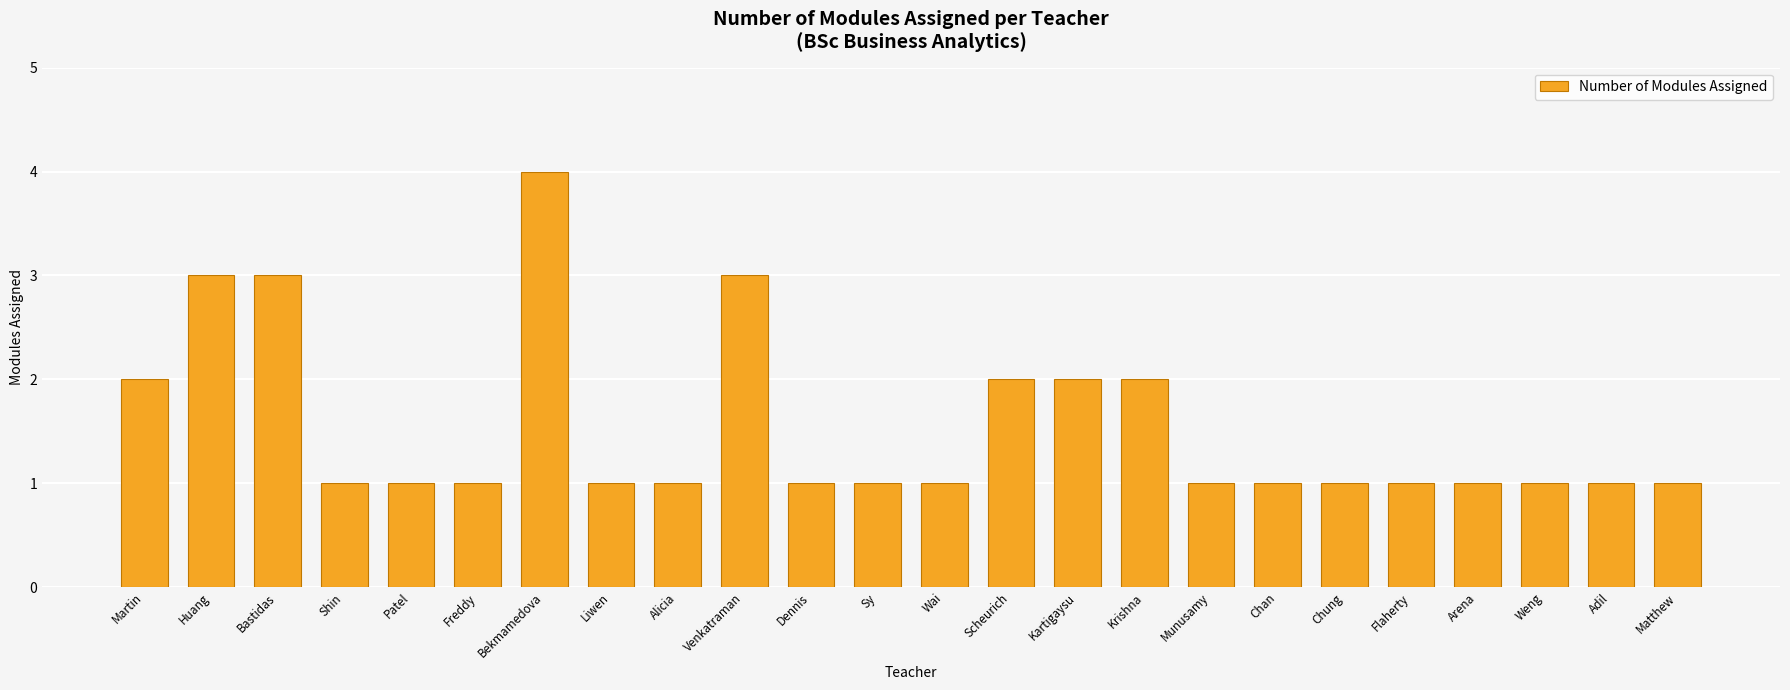

The chart shows a value of 2 at Alicia. True or false?

False